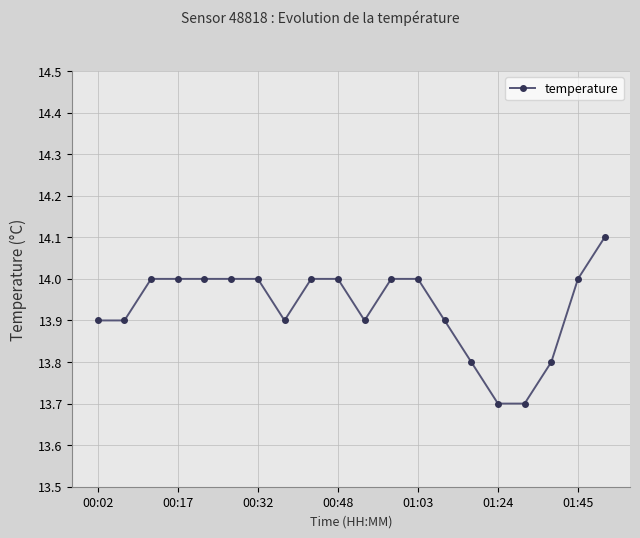

Reading right to left, extract all data points from this chart.

14.1	14.0	13.8	13.7	13.7	13.8	13.9	14.0	14.0	13.9	14.0	14.0	13.9	14.0	14.0	14.0	14.0	14.0	13.9	13.9